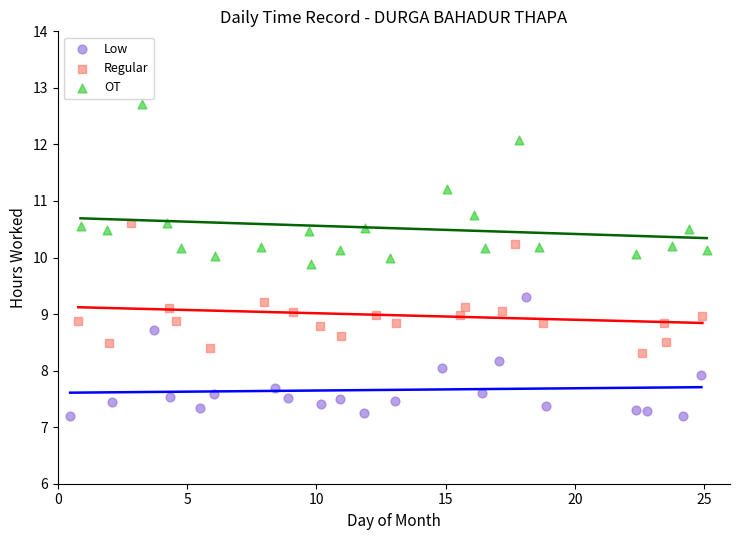

Which series has the widest spread of Y values?

OT